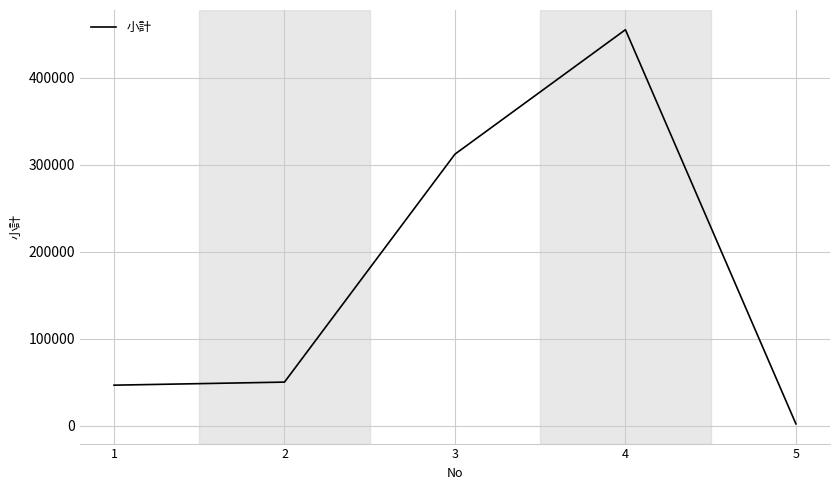

What value does the data have at 4, to the nearest 100?

455000